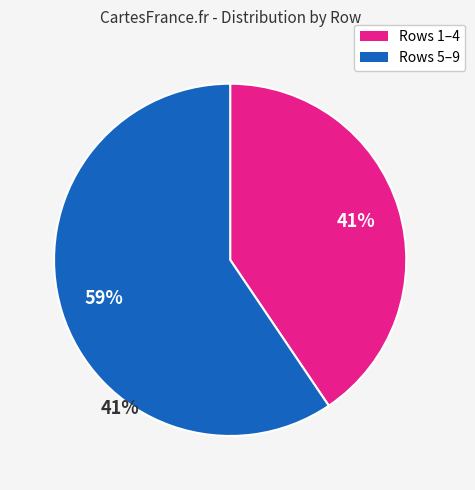

Does any single category account for the majority?

Yes